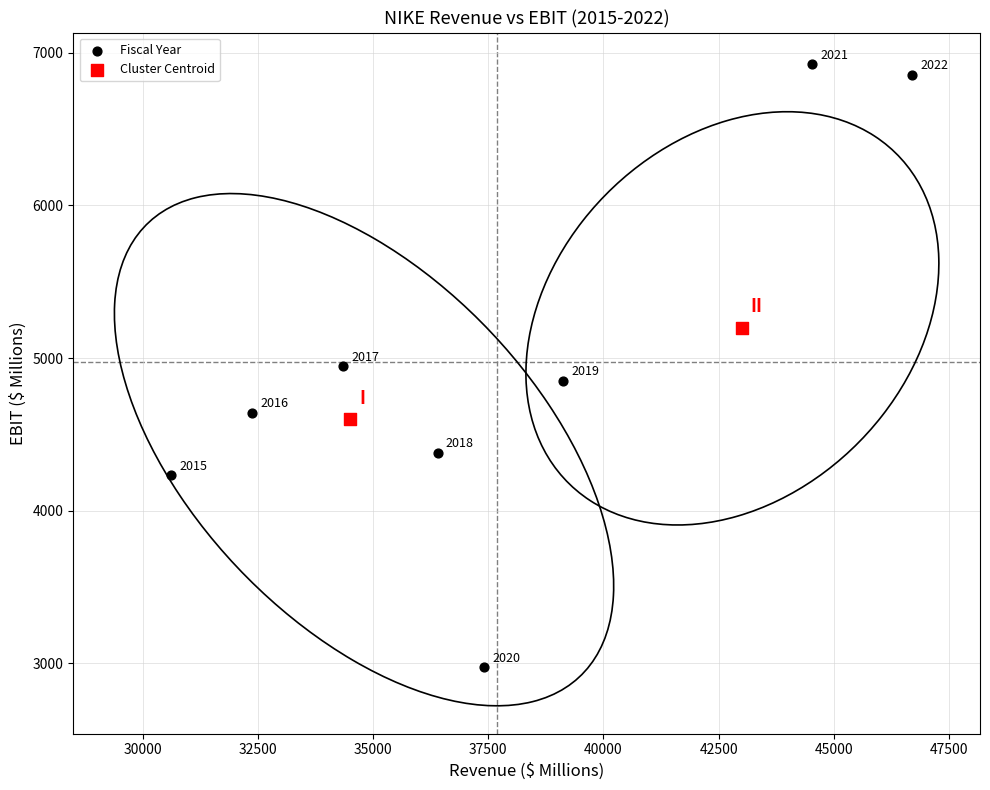

What are all the series names shown in the legend?

Fiscal Year, Cluster Centroid